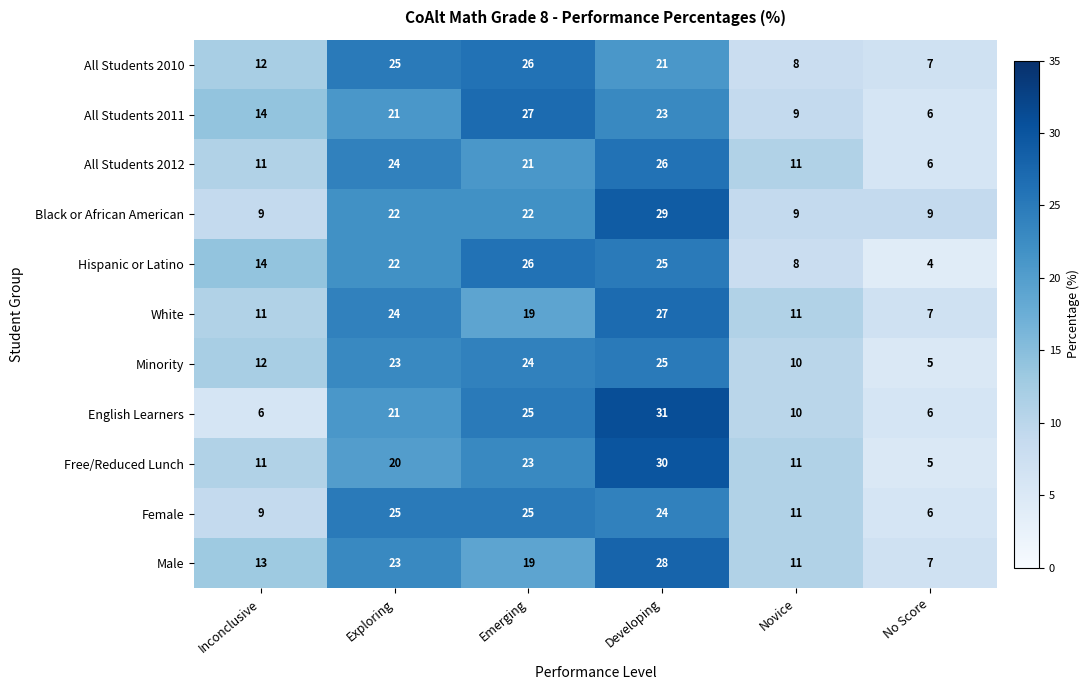

How many distinct data groups are displayed?

11